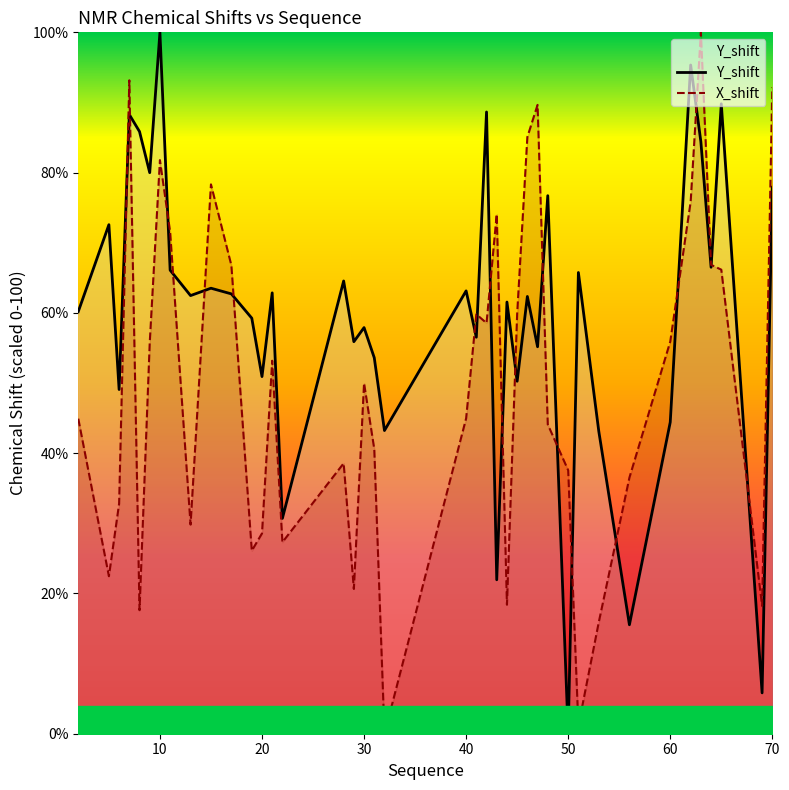

Is the value of X_shift at 56 greater than the value of Y_shift at 65?

No